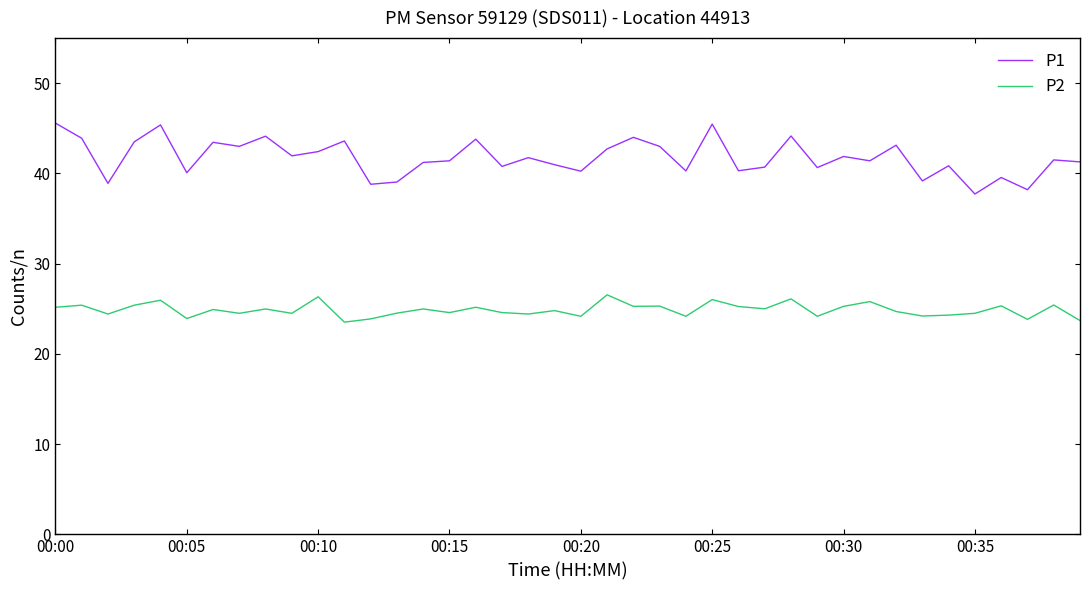

Which series has the widest spread of values?

P1